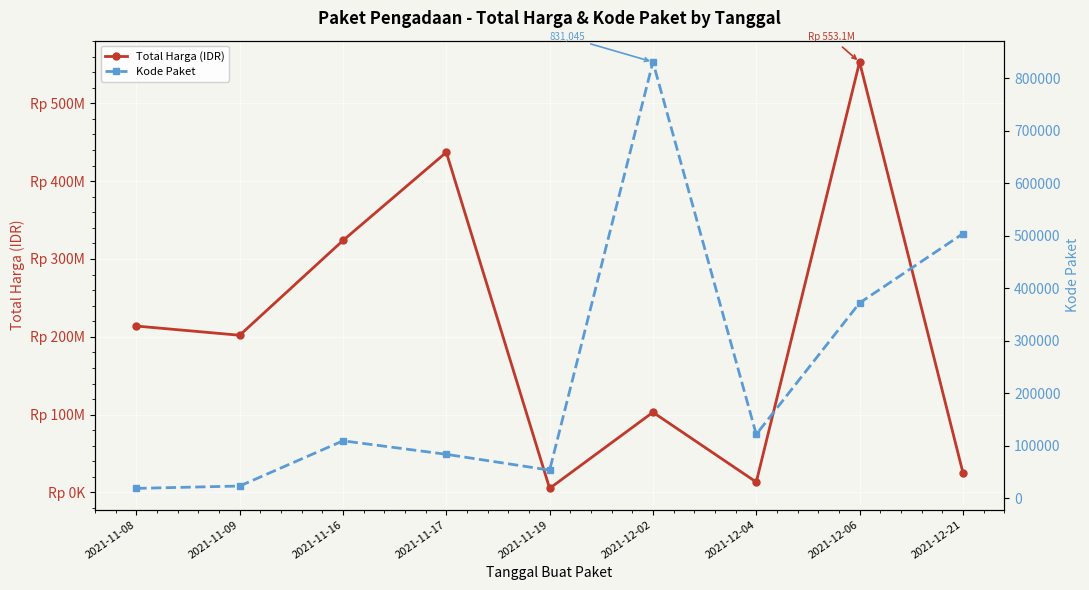

Reading left to right, extract all data points from this chart.

Total Harga (IDR): 2021-11-08=213825000	2021-11-09=202000000	2021-11-16=323758100	2021-11-17=437074000	2021-11-19=5267600	2021-12-02=103040877	2021-12-04=13345000	2021-12-06=553107700	2021-12-21=25648640
Kode Paket: 2021-11-08=18691	2021-11-09=23162	2021-11-16=109306	2021-11-17=83587	2021-11-19=53465	2021-12-02=831045	2021-12-04=121569	2021-12-06=371956	2021-12-21=503905